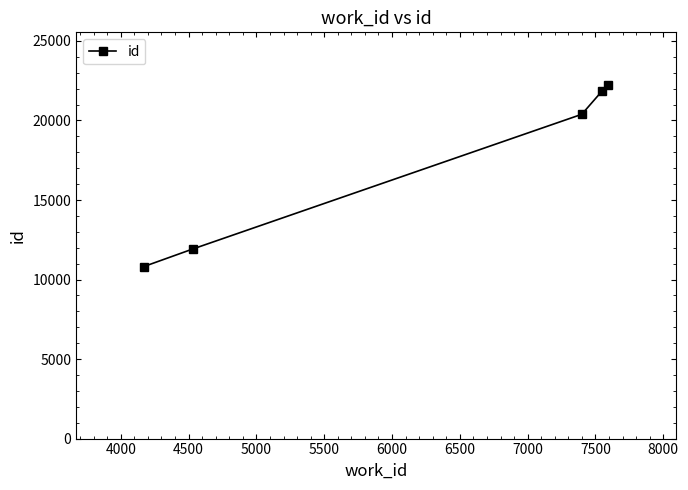

What is the average value?

17442